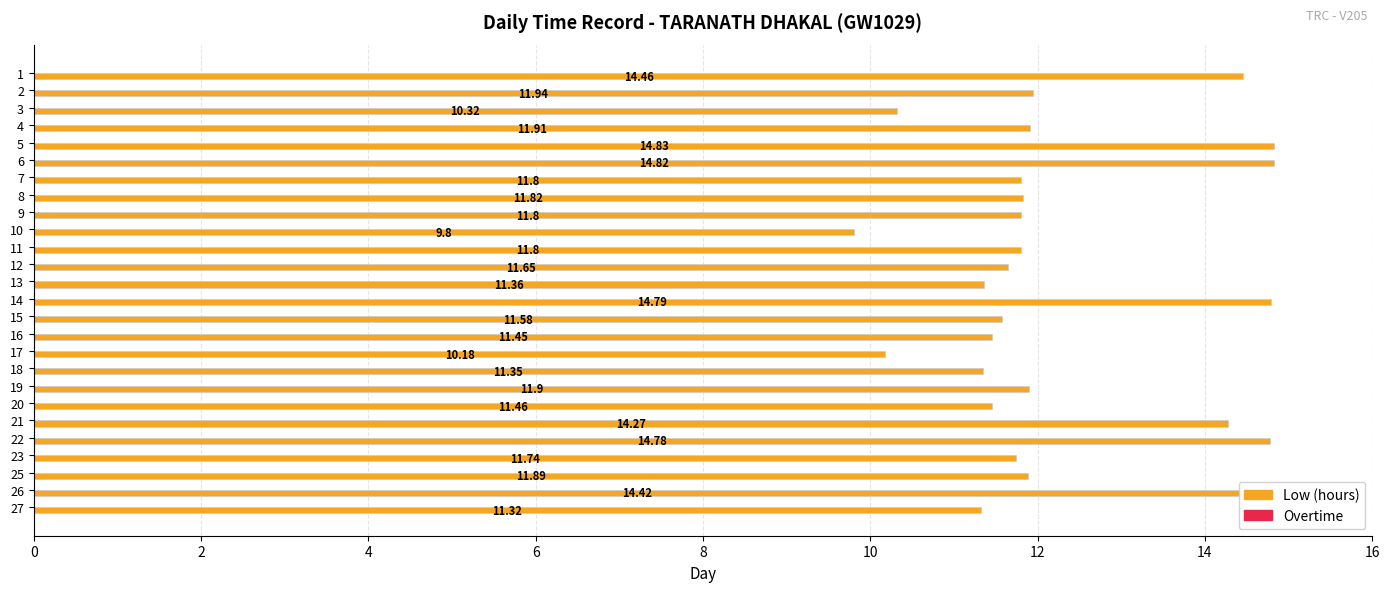

What is the average value?

12.3